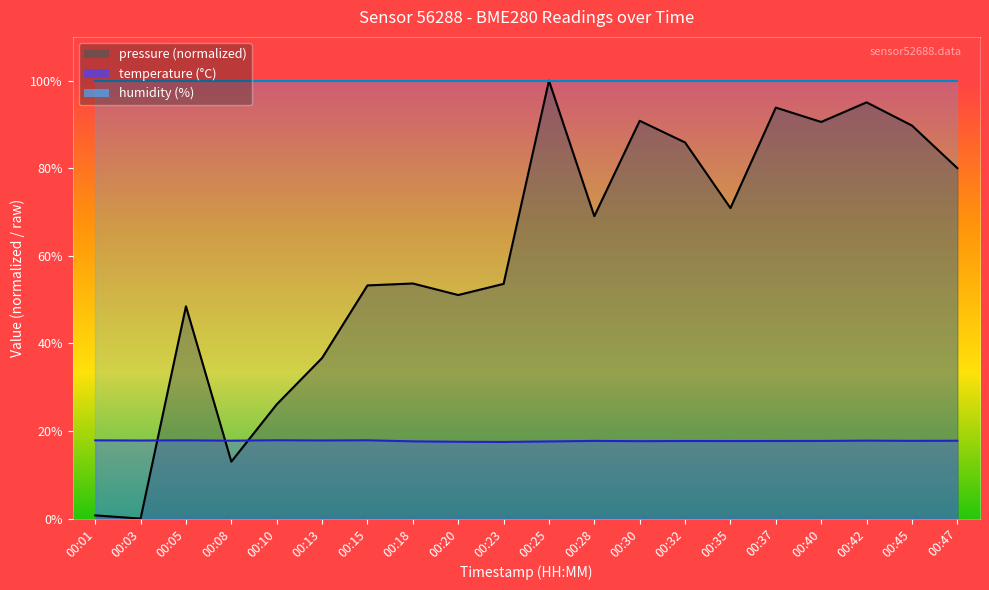

Which category has the highest value across all series?

00:25